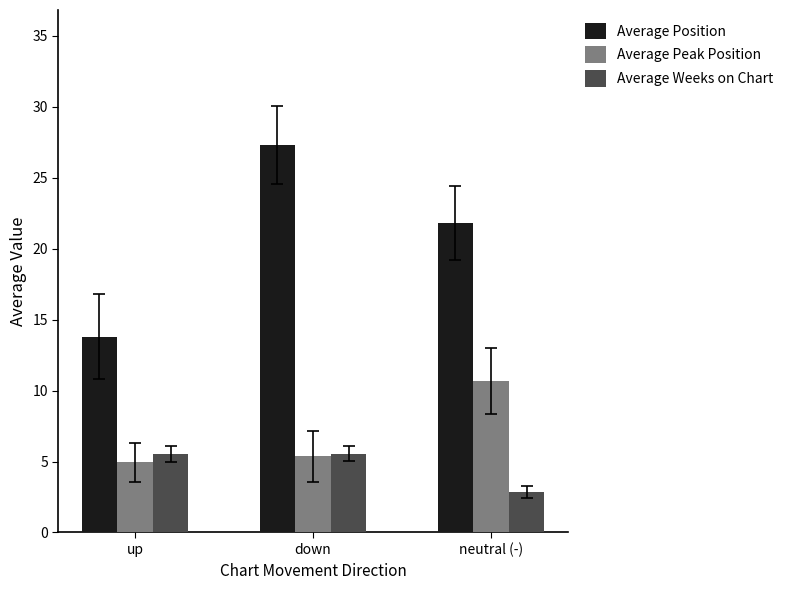

At which category does the chart reach its minimum across all series?

neutral (-)